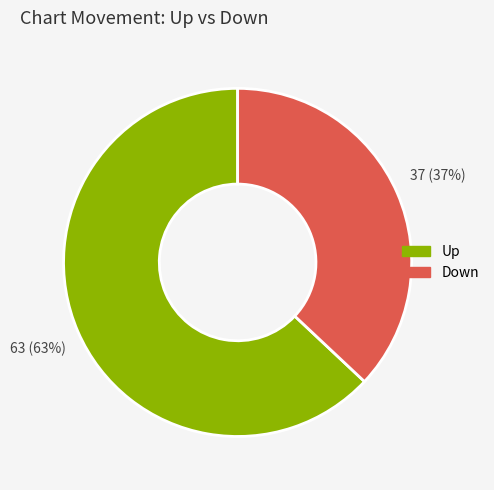

The Up slice represents 63% of the pie. True or false?

True